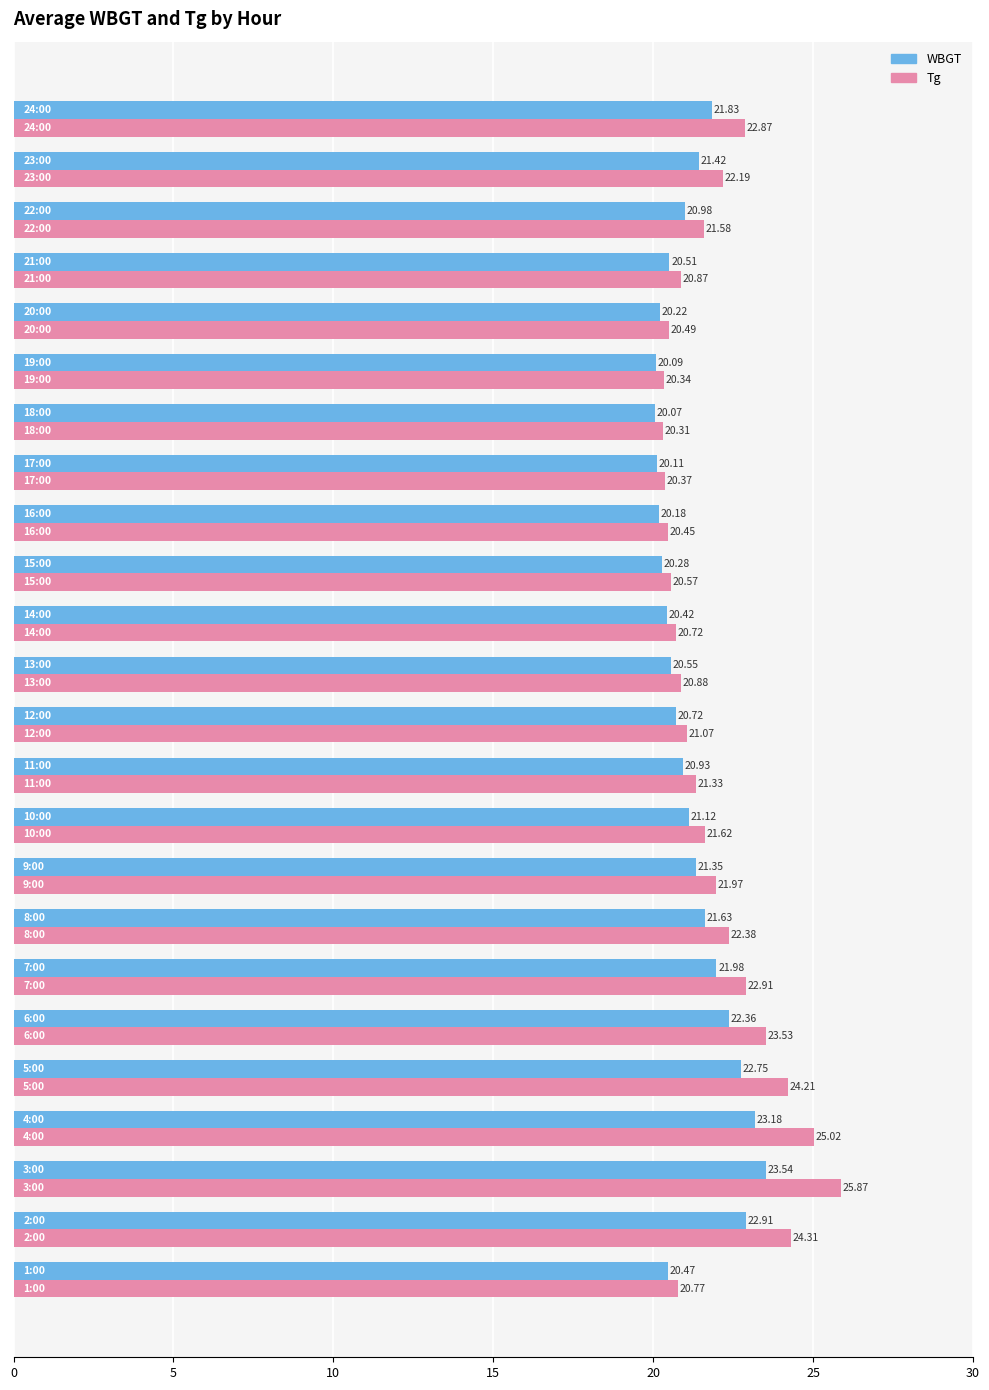

What is the highest value of the WBGT series?

23.5